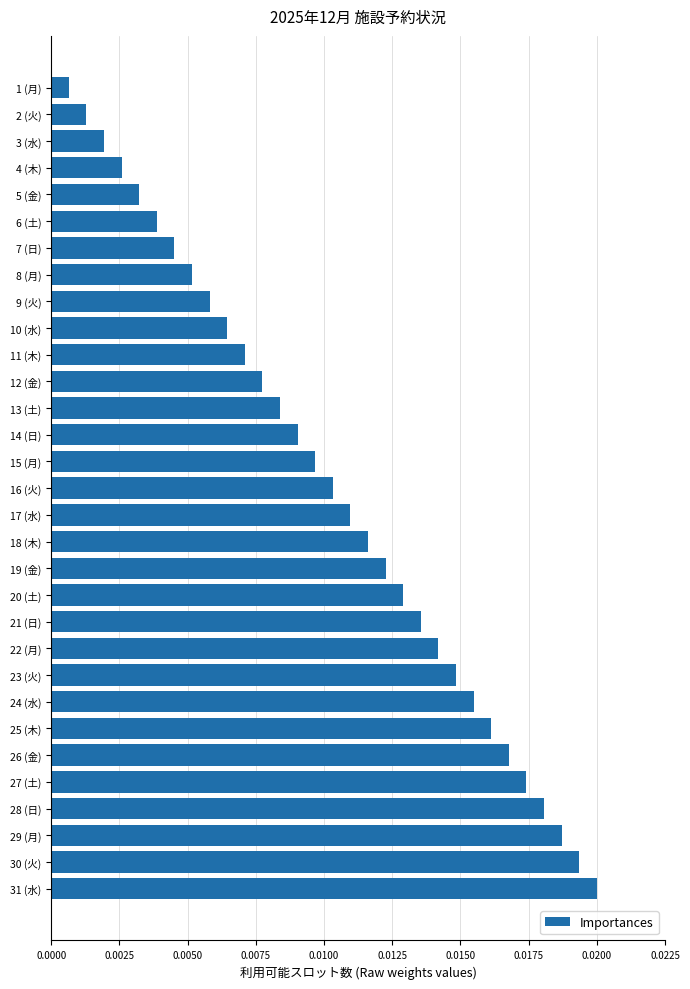

Are the bars grouped side by side (vs. stacked)?

No